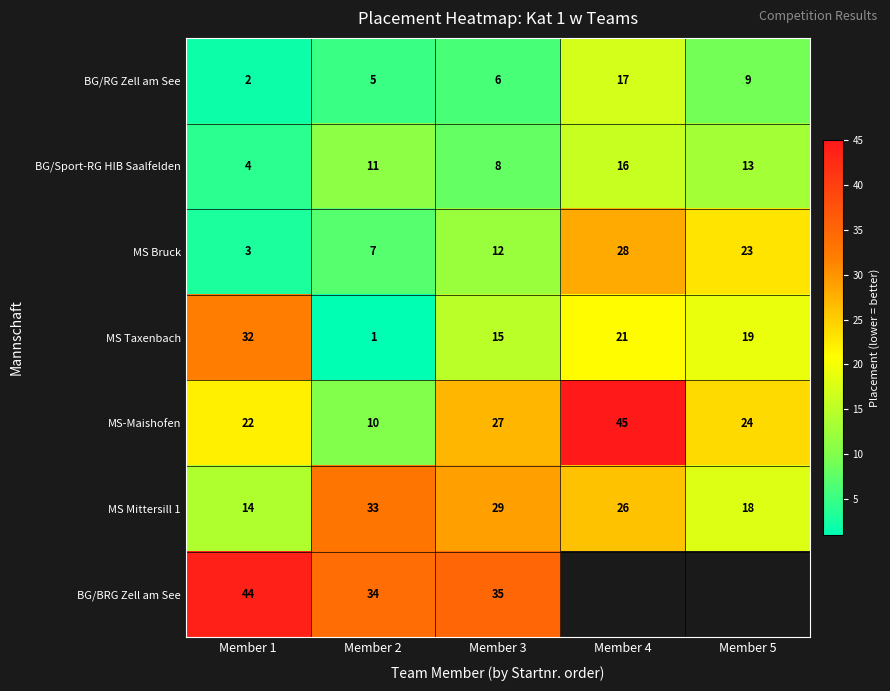

What is the greatest value displayed?

45.0